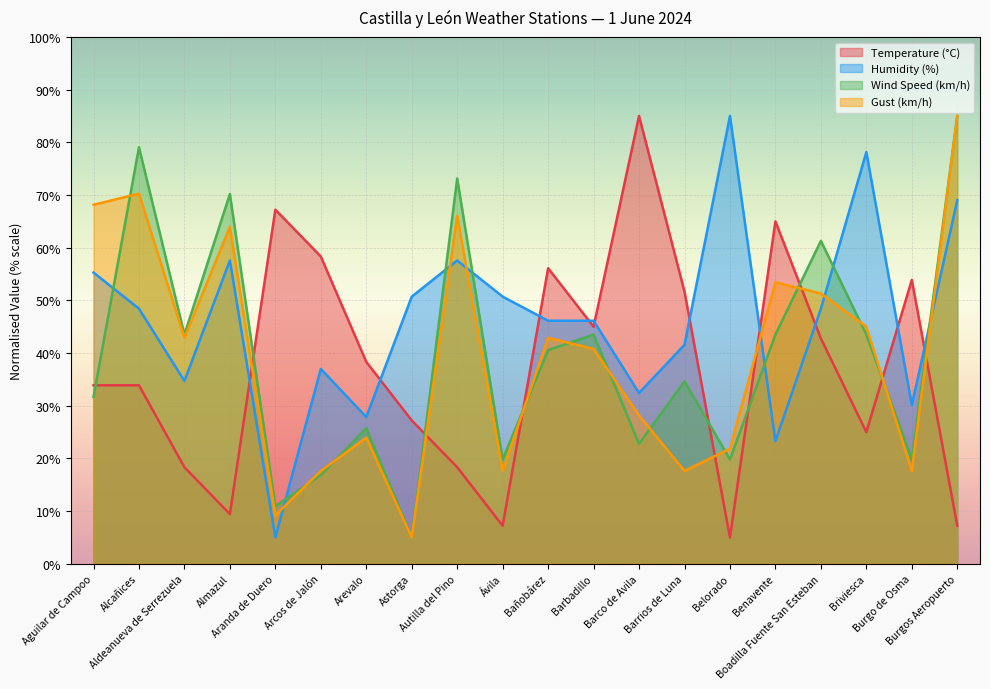

At which label is Wind Speed (km/h) closest to 44?

Aldeanueva de Serrezuela